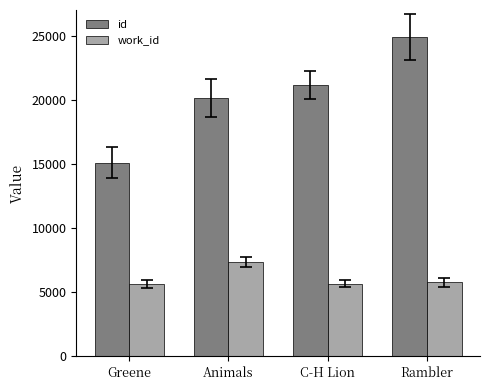

At how many categories does at least one series exceed 14990?

4